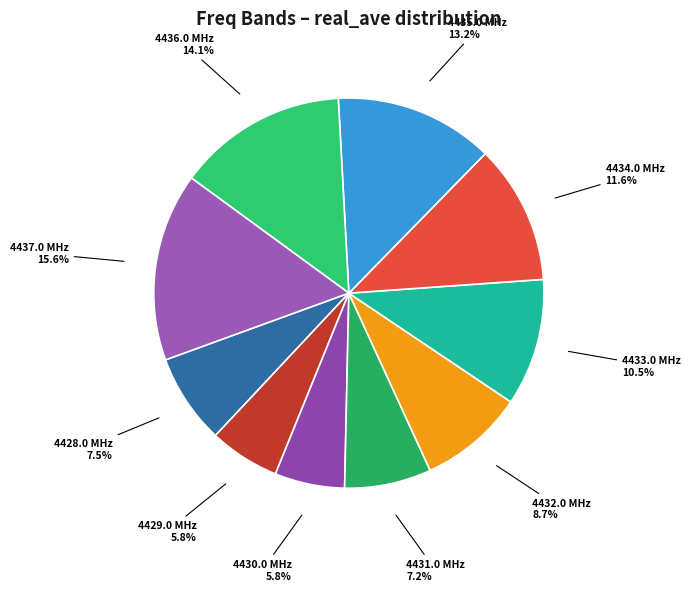

Is 4431.0 the majority of the pie?

No